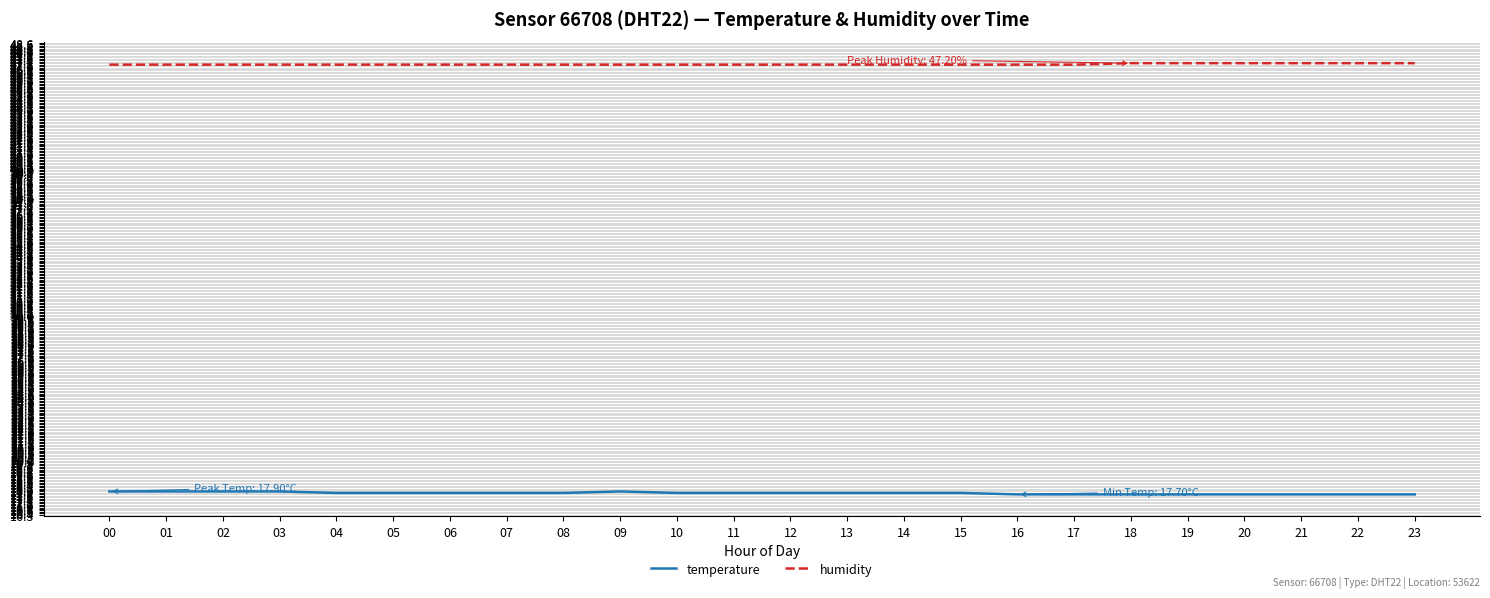

What is the minimum value for humidity?

47.1